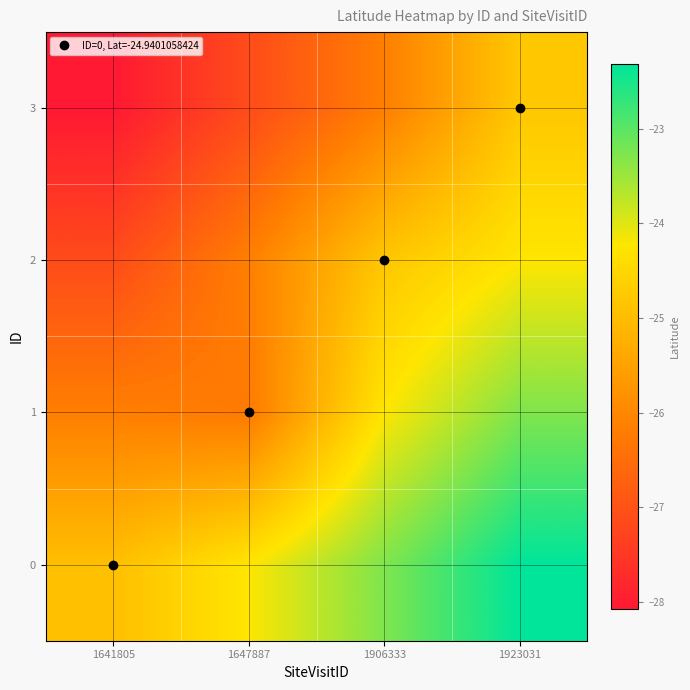

At 1906333, list the series in order from smallest to largest.

3, 2, 1, 0